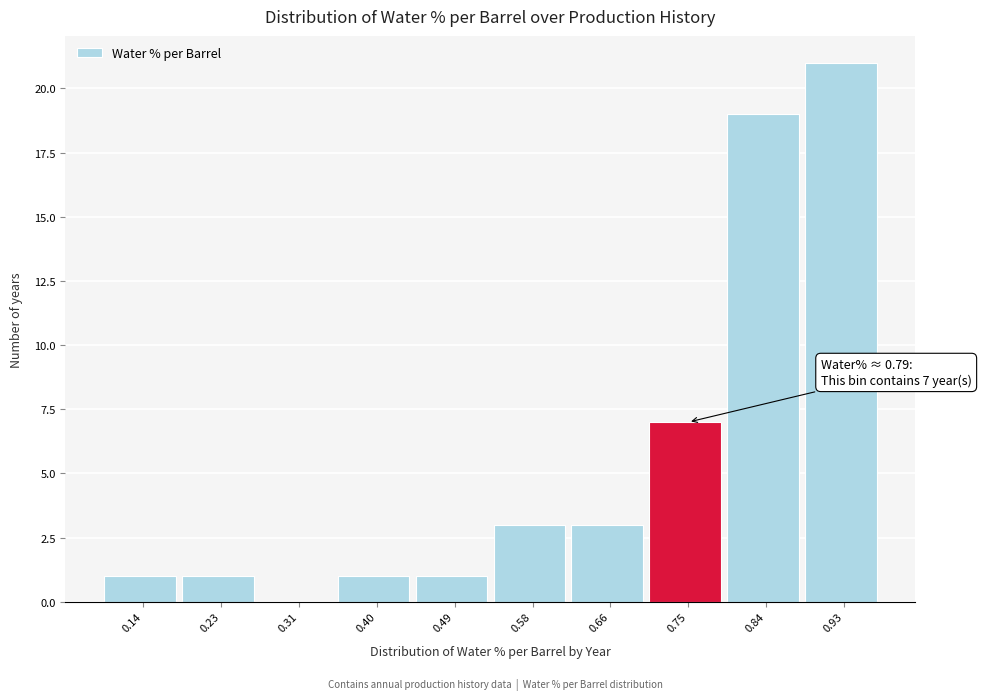

Which range on the x-axis has the tallest bar?

0.88 to 0.97